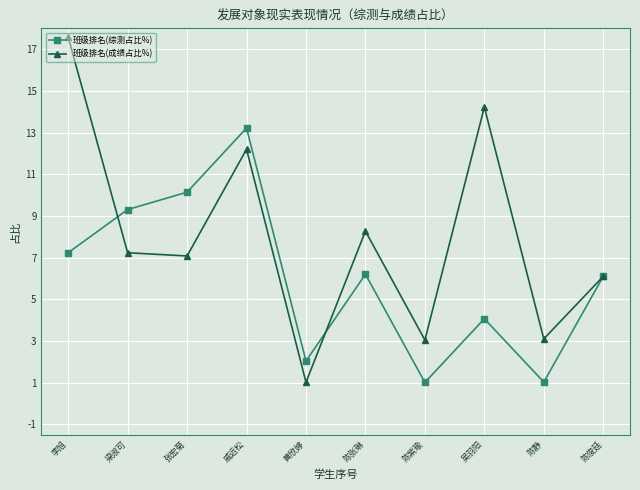

How many interior local valleys does the 班级排名(综测占比%) series have?

3